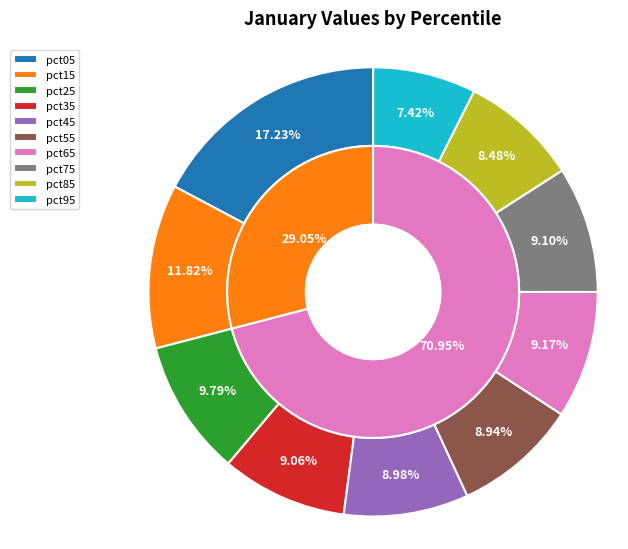

Which slice is the smallest?

pct95